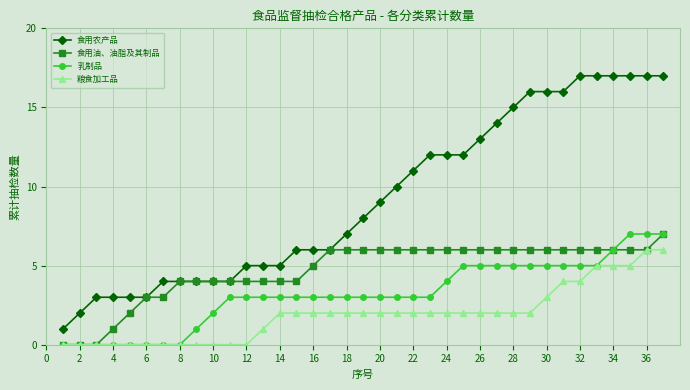

Which series has the largest range (max minus min)?

食用农产品